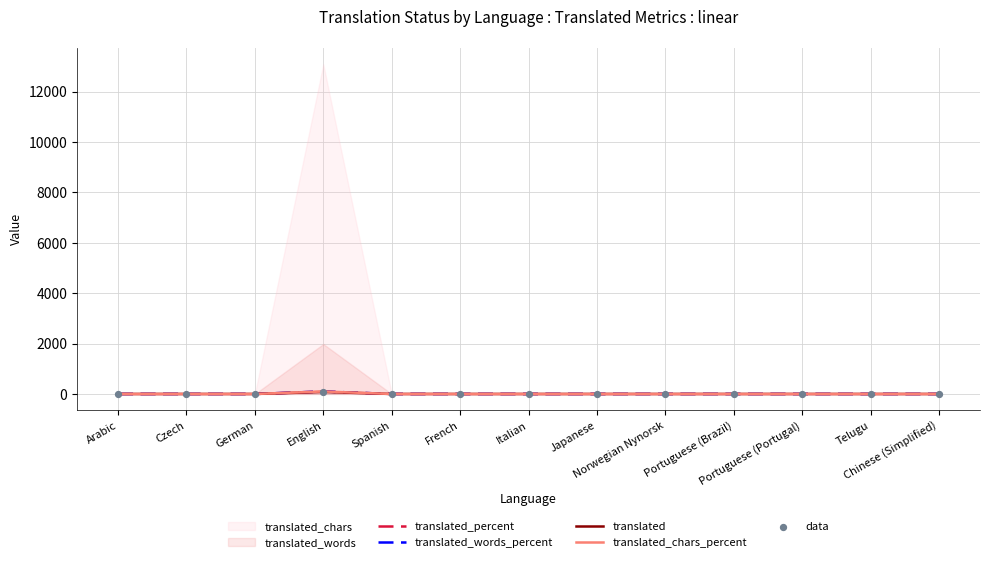

At which category is the sum across all series the highest?

English